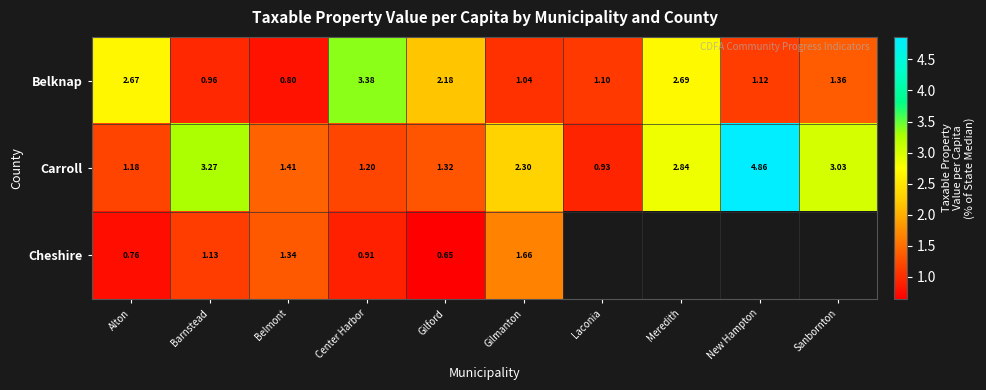

Count the number of categories in the chart.

10